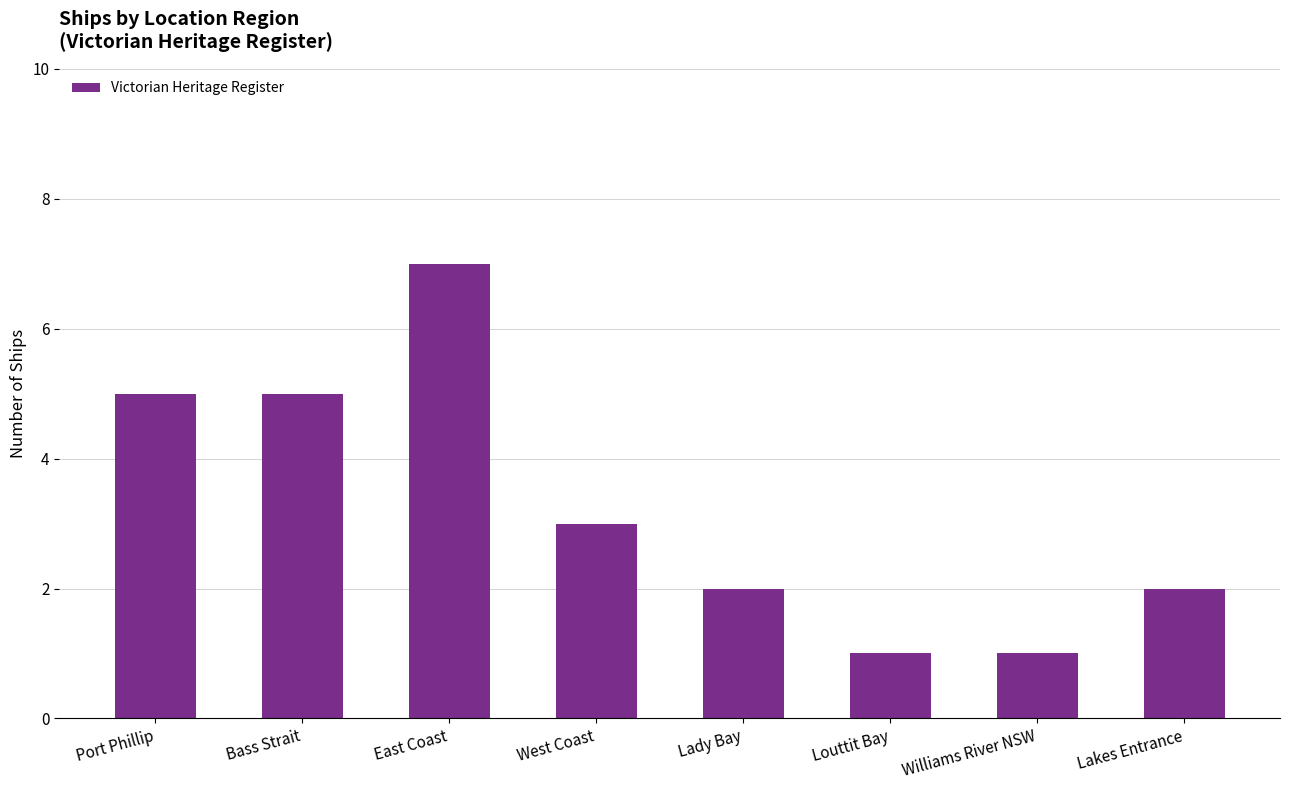

Reading right to left, extract all data points from this chart.

Lakes Entrance=2	Williams River NSW=1	Louttit Bay=1	Lady Bay=2	West Coast=3	East Coast=7	Bass Strait=5	Port Phillip=5